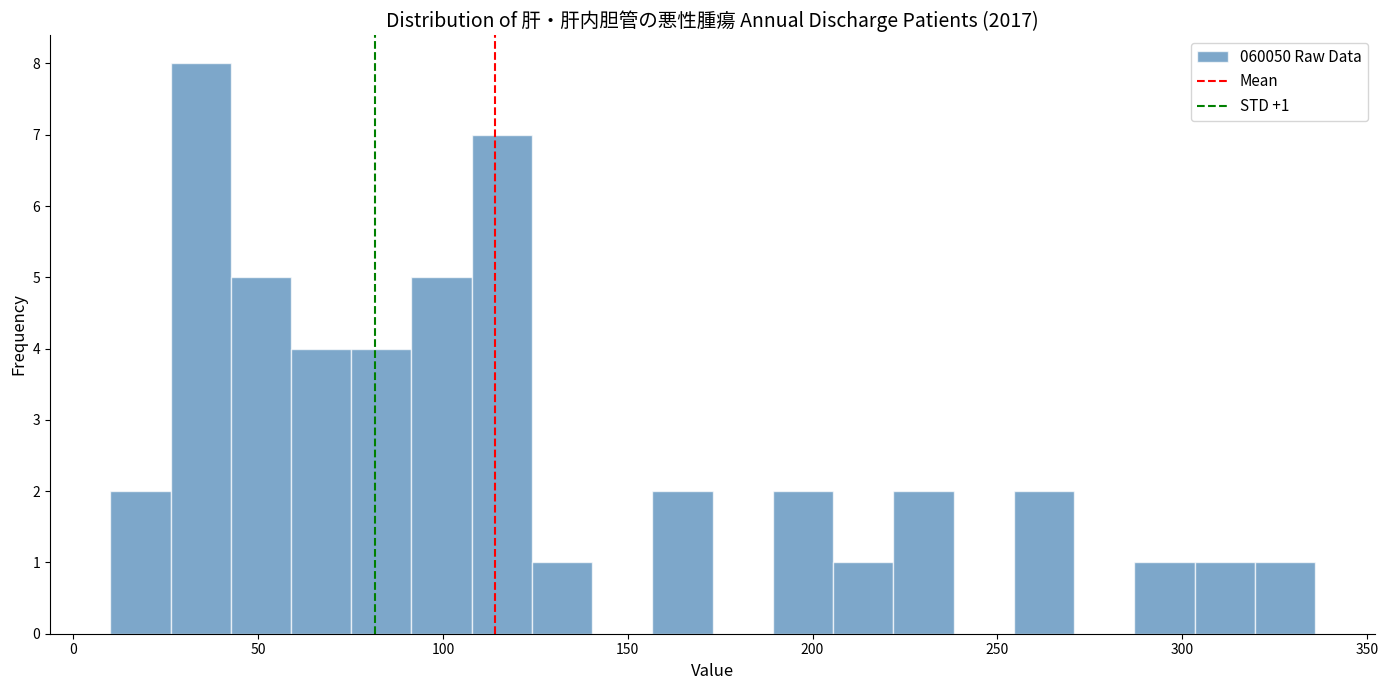

Read against the x-axis, roughly where is the centre of the tallest bar?

35